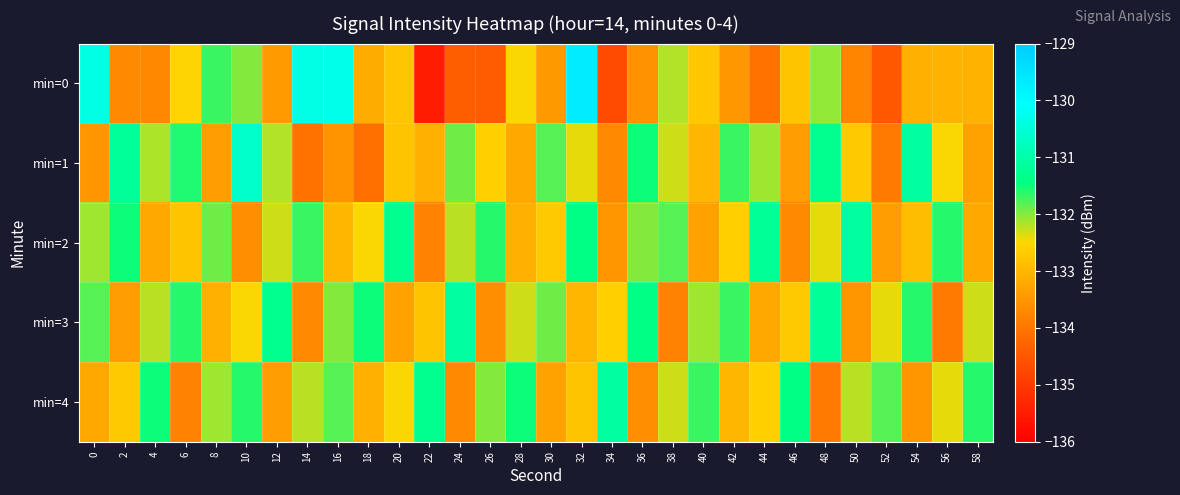

Reading left to right, what are all the values shown in this chart?

min=0: 0=-130.4	2=-133.7	4=-133.7	6=-132.5	8=-131.7	10=-132.0	12=-133.4	14=-130.3	16=-130.3	18=-133.2	20=-132.8	22=-135.5	24=-134.4	26=-134.4	28=-132.5	30=-133.4	32=-129.7	34=-134.7	36=-133.6	38=-132.2	40=-132.7	42=-133.5	44=-134.0	46=-132.8	48=-132.1	50=-133.8	52=-134.5	54=-133.1	56=-133.1	58=-133.1
min=1: 0=-133.5	2=-131.2	4=-132.1	6=-131.6	8=-133.4	10=-130.6	12=-132.2	14=-134.1	16=-133.5	18=-134.1	20=-132.8	22=-133.1	24=-131.9	26=-132.6	28=-133.2	30=-131.8	32=-132.4	34=-133.7	36=-131.5	38=-132.3	40=-133.0	42=-131.7	44=-132.1	46=-133.4	48=-131.3	50=-132.7	52=-133.9	54=-131.1	56=-132.5	58=-133.3
min=2: 0=-132.1	2=-131.5	4=-133.2	6=-132.8	8=-131.9	10=-133.6	12=-132.3	14=-131.7	16=-133.0	18=-132.5	20=-131.3	22=-133.8	24=-132.2	26=-131.6	28=-133.1	30=-132.7	32=-131.4	34=-133.5	36=-132.0	38=-131.8	40=-133.3	42=-132.6	44=-131.2	46=-133.7	48=-132.4	50=-131.1	52=-133.4	54=-132.9	56=-131.6	58=-133.2
min=3: 0=-131.8	2=-133.4	4=-132.2	6=-131.6	8=-133.1	10=-132.5	12=-131.3	14=-133.7	16=-132.0	18=-131.5	20=-133.3	22=-132.8	24=-131.1	26=-133.6	28=-132.3	30=-131.9	32=-133.0	34=-132.6	36=-131.4	38=-133.8	40=-132.1	42=-131.7	44=-133.2	46=-132.7	48=-131.2	50=-133.5	52=-132.4	54=-131.6	56=-133.9	58=-132.3
min=4: 0=-133.2	2=-132.7	4=-131.5	6=-133.8	8=-132.1	10=-131.6	12=-133.4	14=-132.2	16=-131.8	18=-133.1	20=-132.5	22=-131.3	24=-133.7	26=-132.0	28=-131.5	30=-133.3	32=-132.8	34=-131.1	36=-133.6	38=-132.3	40=-131.7	42=-133.0	44=-132.6	46=-131.4	48=-133.9	50=-132.2	52=-131.8	54=-133.5	56=-132.4	58=-131.6